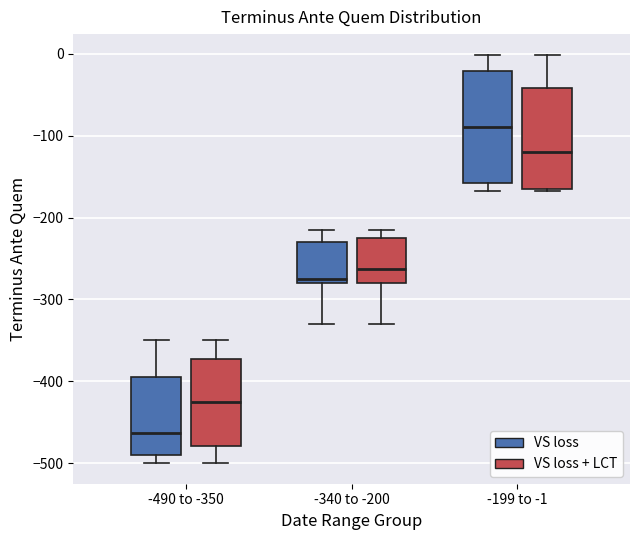

Which box has the lowest median line?

-490 to -350 (VS loss)